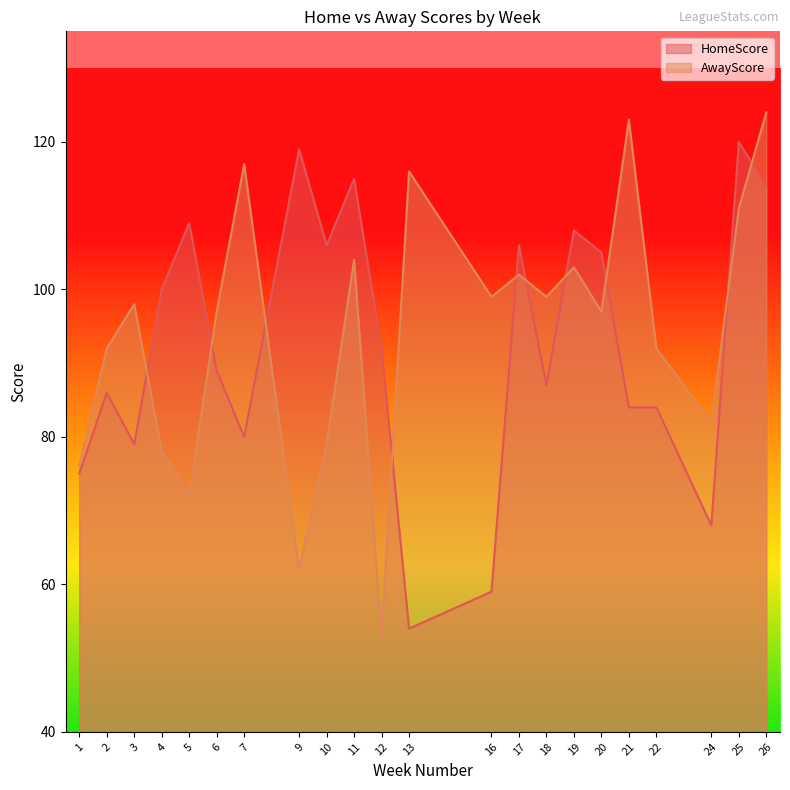

At which label is AwayScore closest to 88?

2